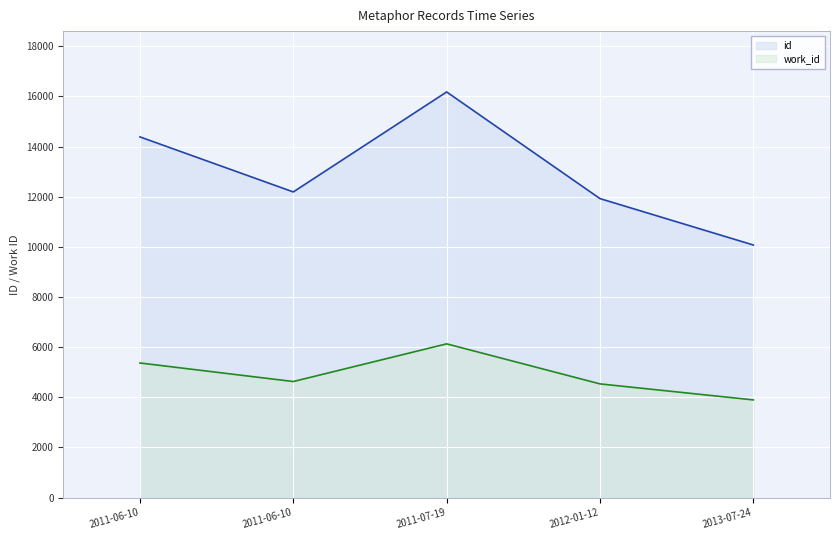

In id, how many points are higher than both neighbors (excluding endpoints)?

1